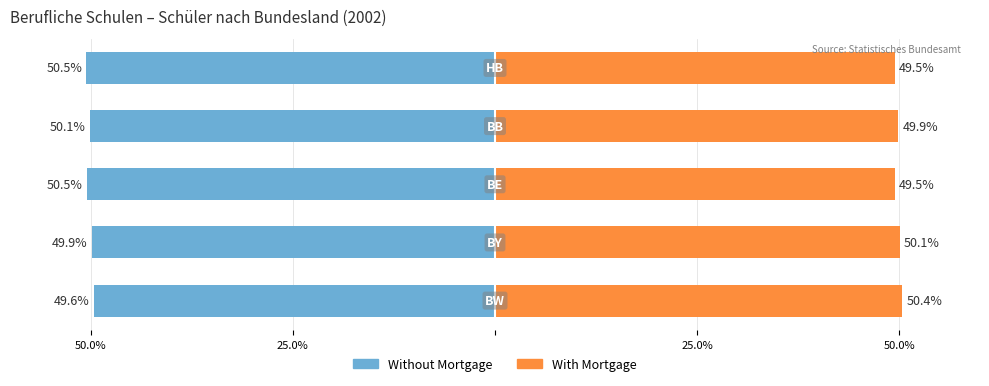

How many bars are there in each group?

2